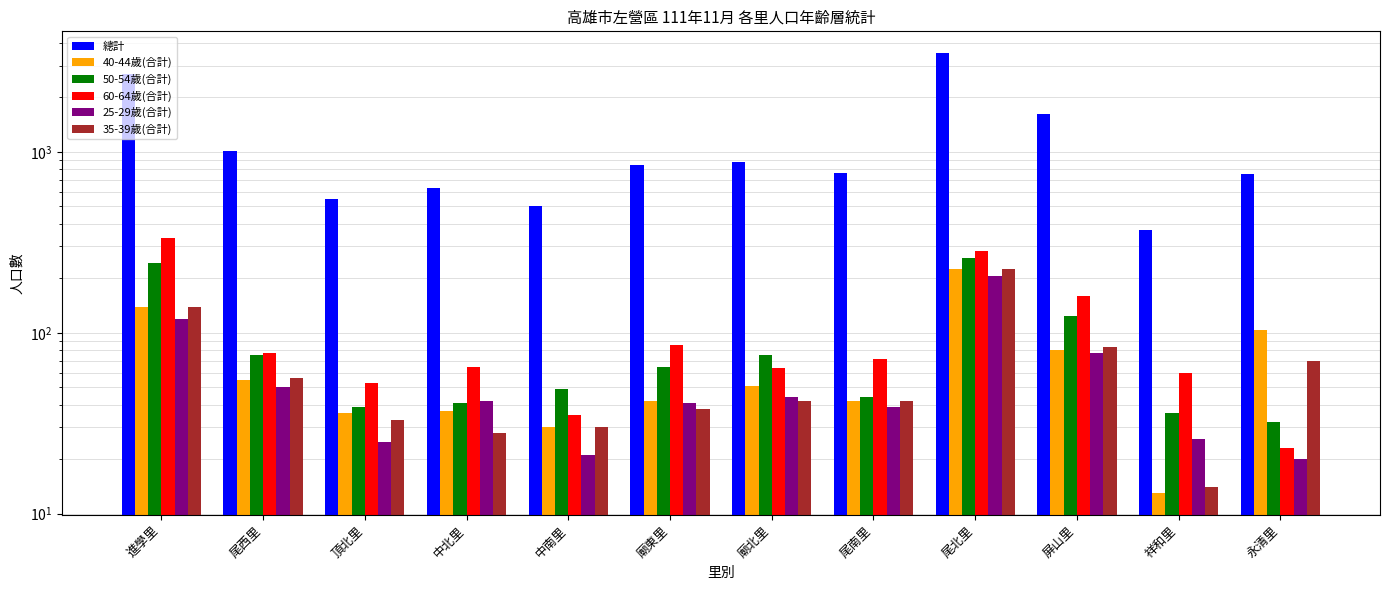

What is the average value of the 60-64歲(合計) series?

109